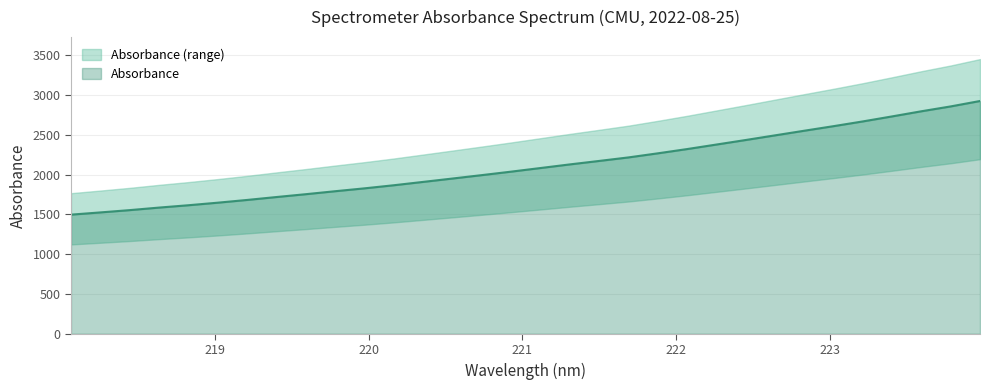

Reading left to right, extract all data points from this chart.

218.0596=1498.1	218.2508=1526.1	218.442=1554.9	218.6332=1586.9	218.8244=1616.3	219.0156=1648.5	219.2067=1682.8	219.3979=1719.5	219.589=1755.2	219.7801=1792.6	219.9712=1828.8	220.1623=1867.7	220.3533=1909.8	220.5444=1952.2	220.7354=1995.0	220.9264=2038.7	221.1174=2084.1	221.3083=2129.6	221.4993=2173.2	221.6902=2217.5	221.8812=2268.8	222.0721=2322.4	222.263=2379.3	222.4538=2436.3	222.6447=2494.8	222.8355=2553.1	223.0264=2610.5	223.2172=2670.1	223.408=2733.2	223.5987=2797.8	223.7895=2858.7	223.9802=2926.8